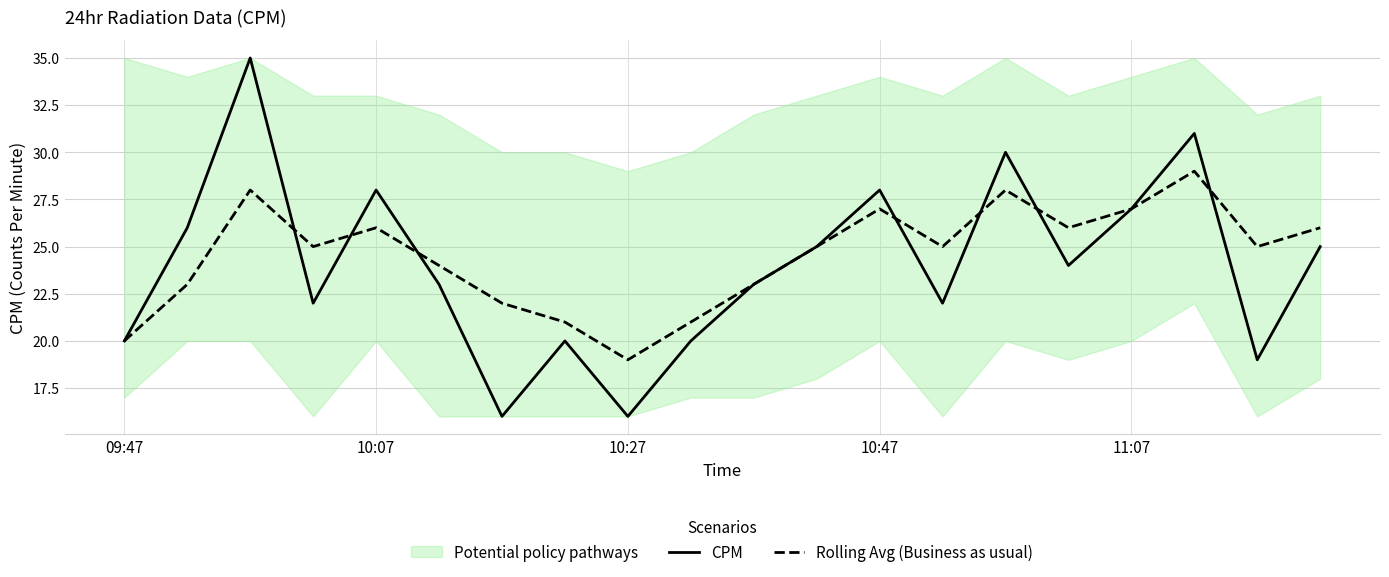

What is the lowest value of the Rolling Avg (Business as usual) series?

19